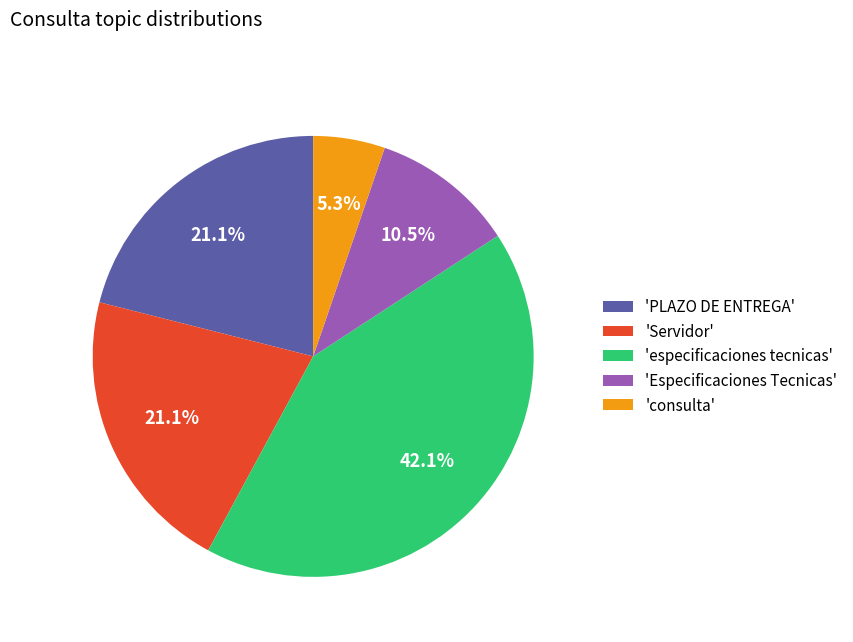

What is the smallest slice in the pie chart?

'consulta'